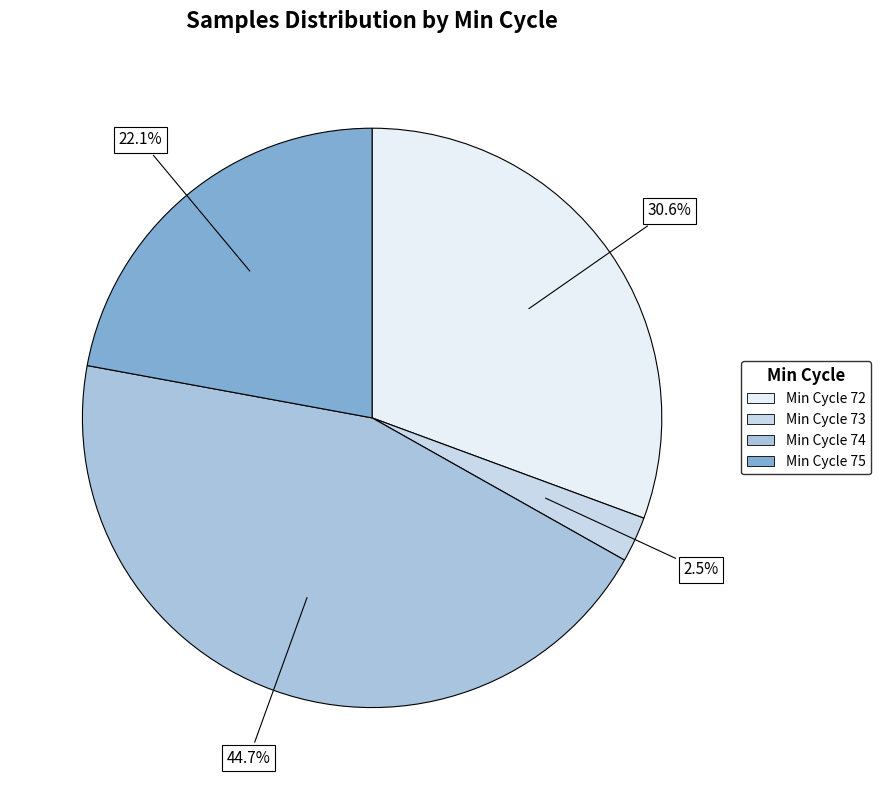

Does any single category account for the majority?

No